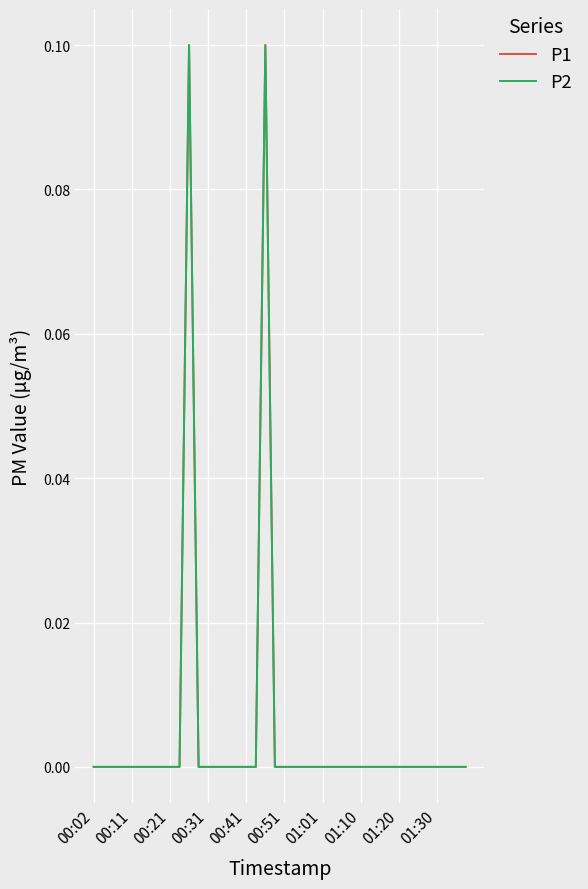

Does the chart display data point markers on the line(s)?

No